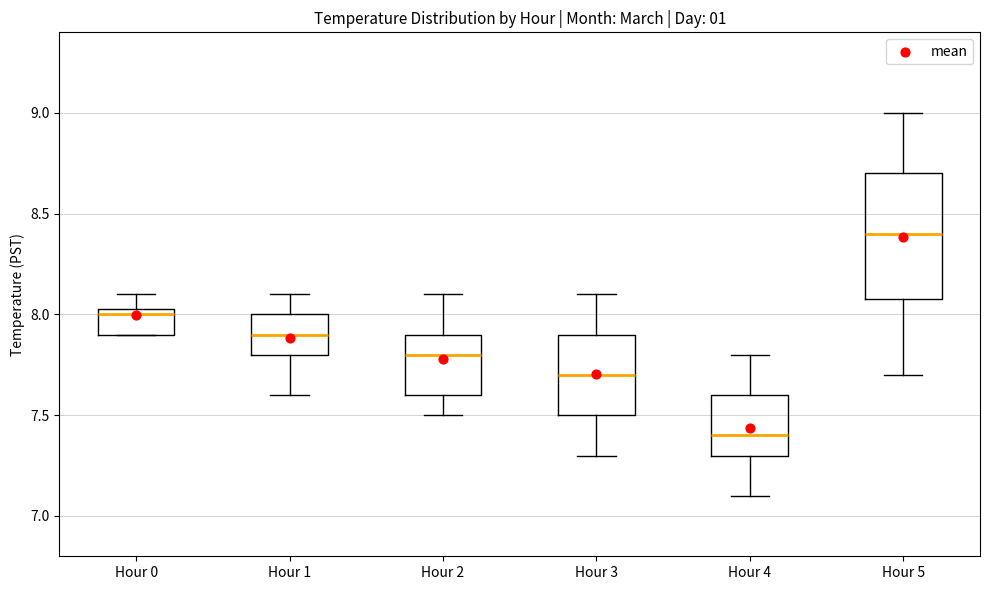

Which box's median line is the highest?

Hour 5